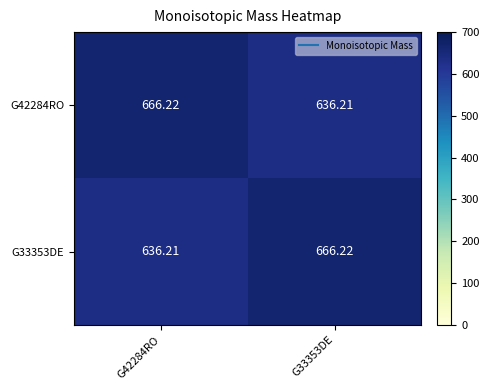

Count the number of data series in this chart.

2